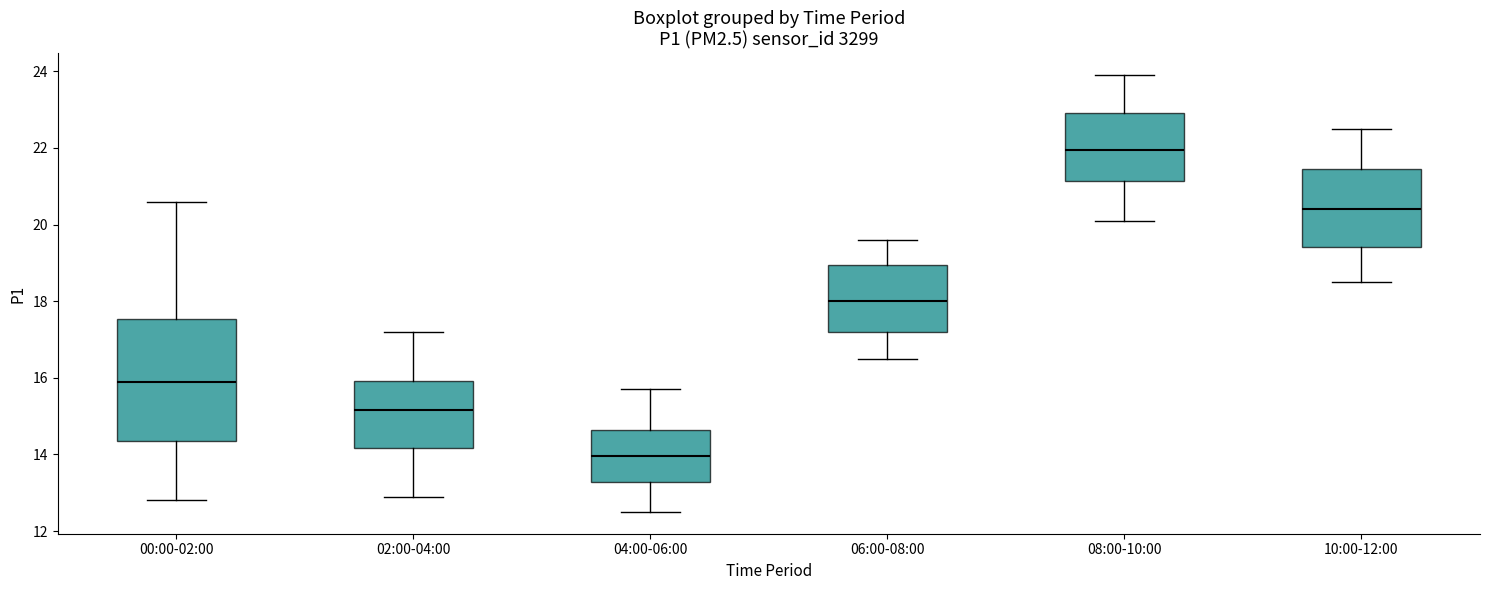

Comparing the boxes themselves (not the whiskers), which one is the tallest?

00:00-02:00